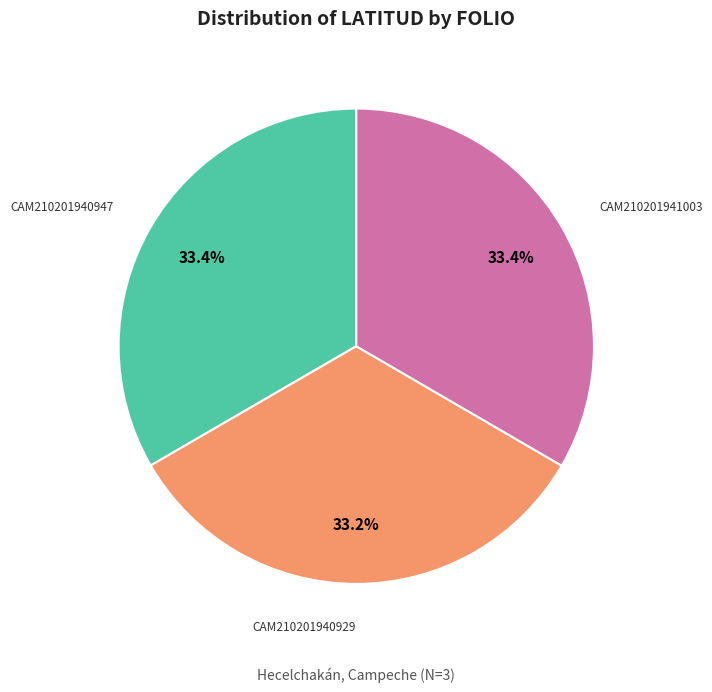

Is there a majority slice in this chart?

No